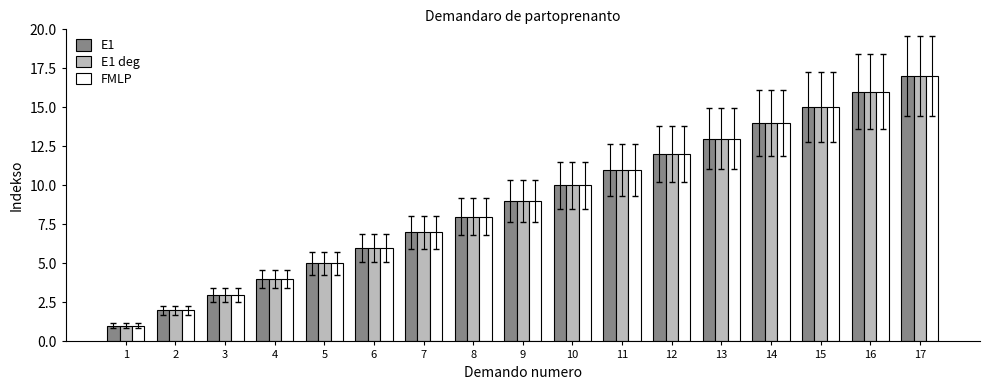

The value of E1 at 8 is 8. True or false?

True